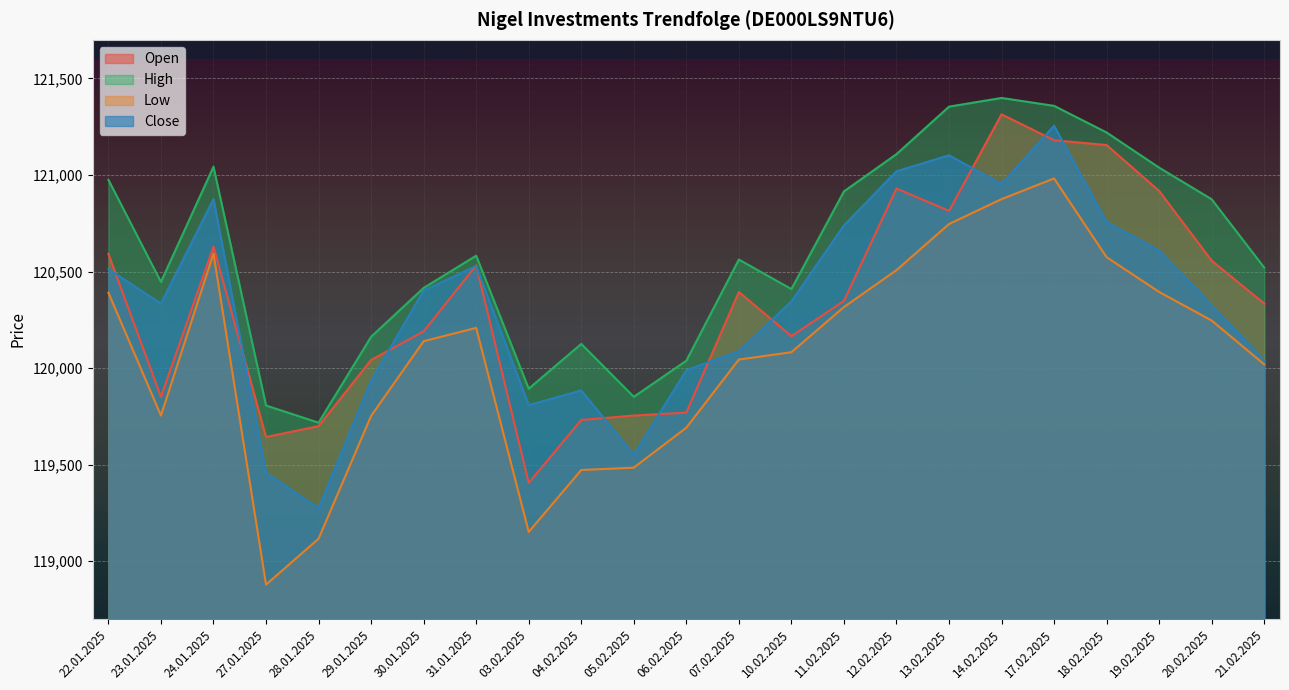

At which category does Low reach its first local peak?

24.01.2025